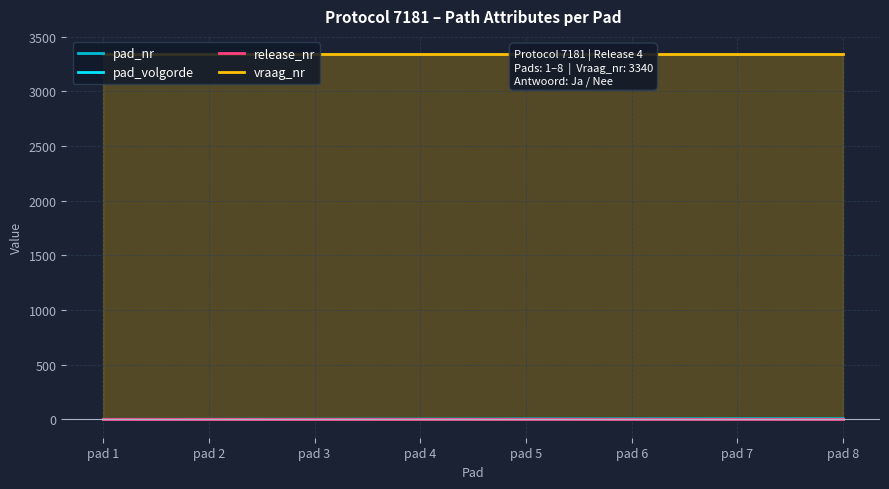

What is the spread (max minus min) of values at pad 6?

3339